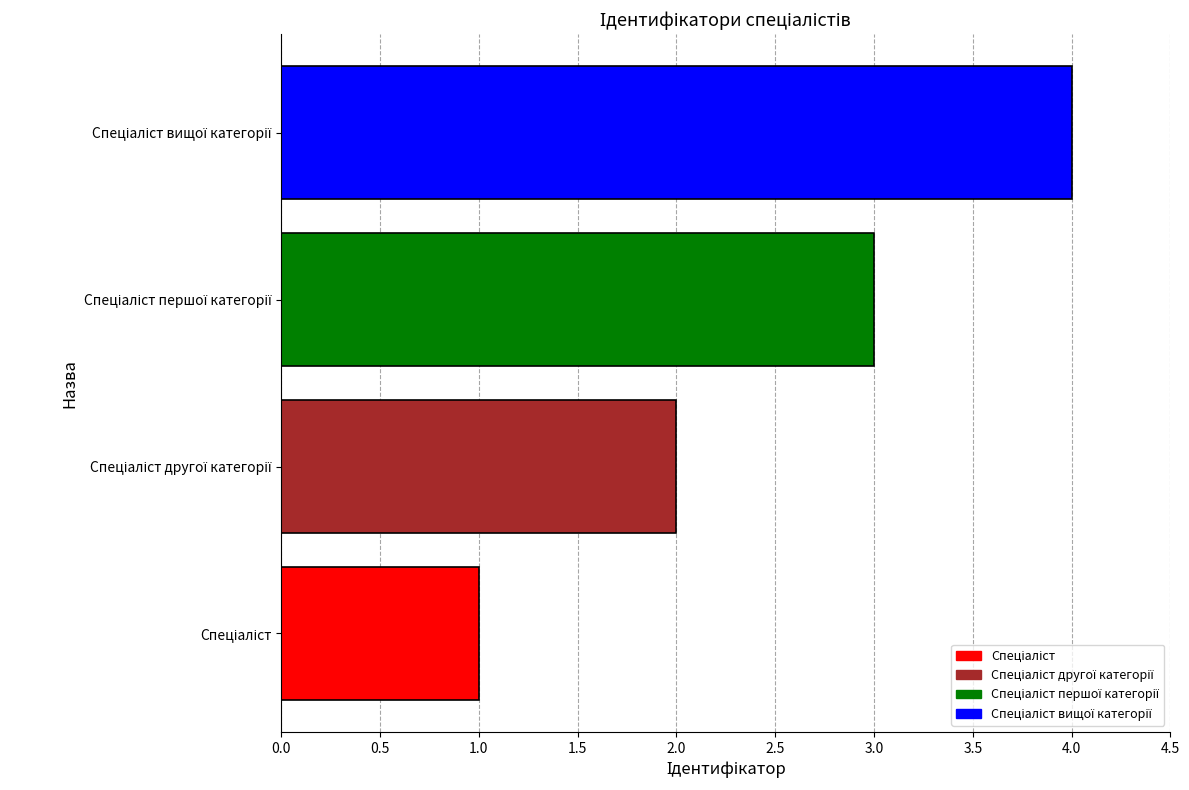

What is the maximum value shown in the chart?

4